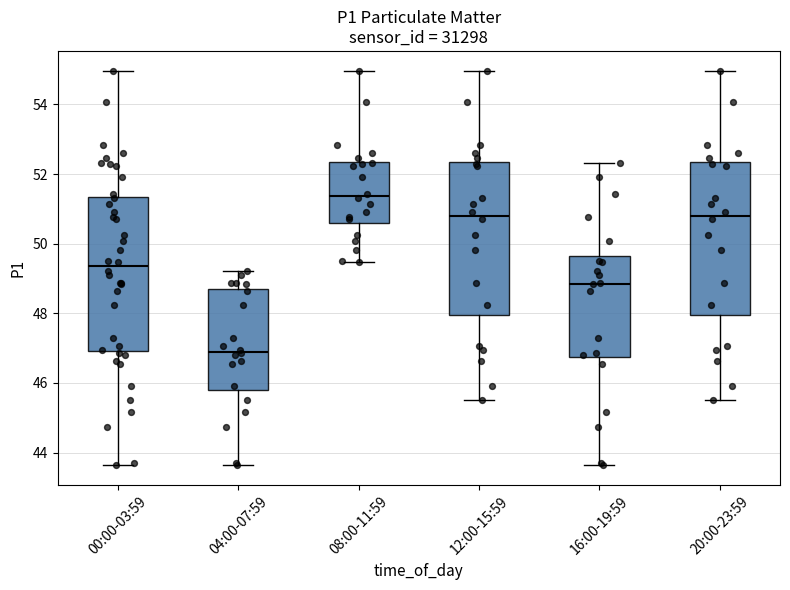

Which box has the highest median line?

08:00-11:59